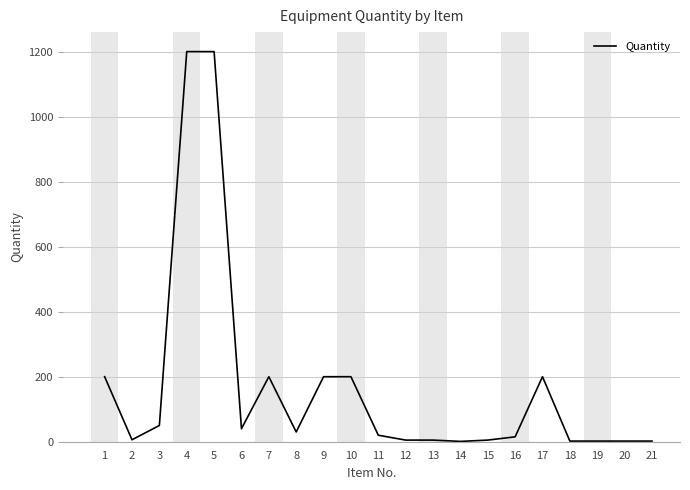

What is the greatest value displayed?

1200